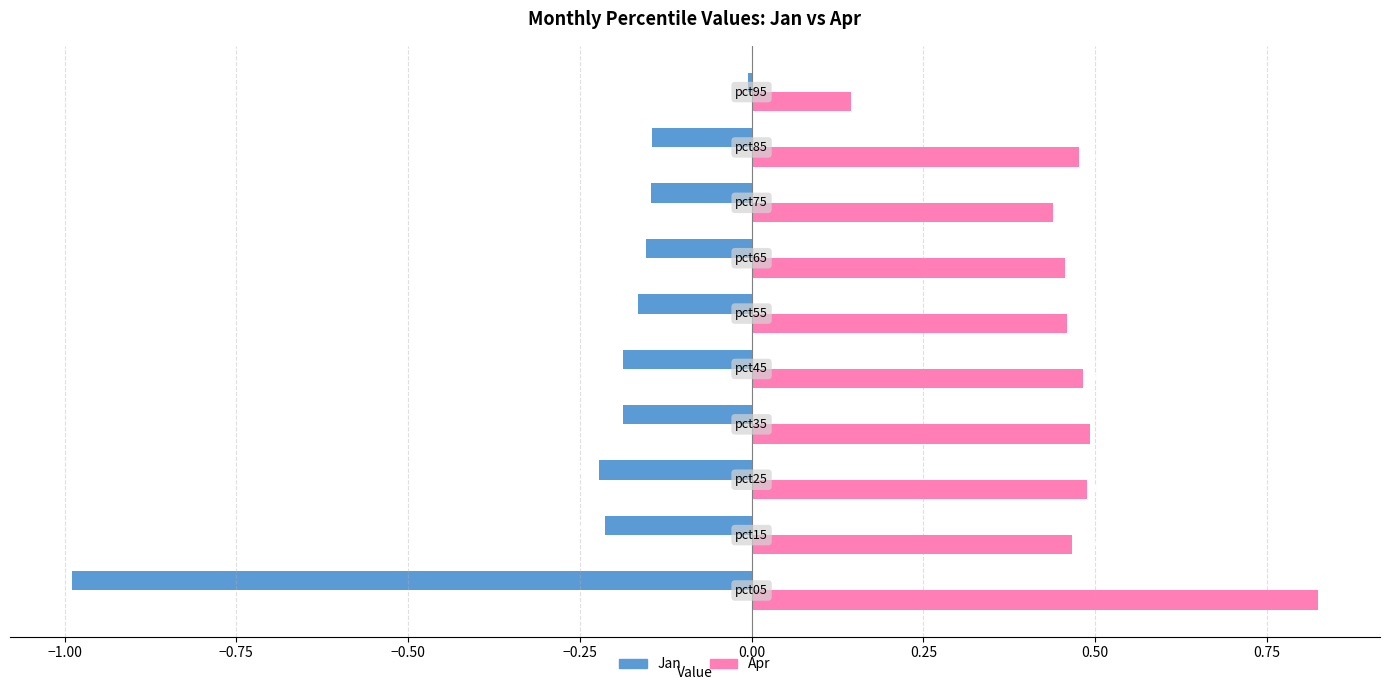

Which series has the largest total across all categories?

Apr